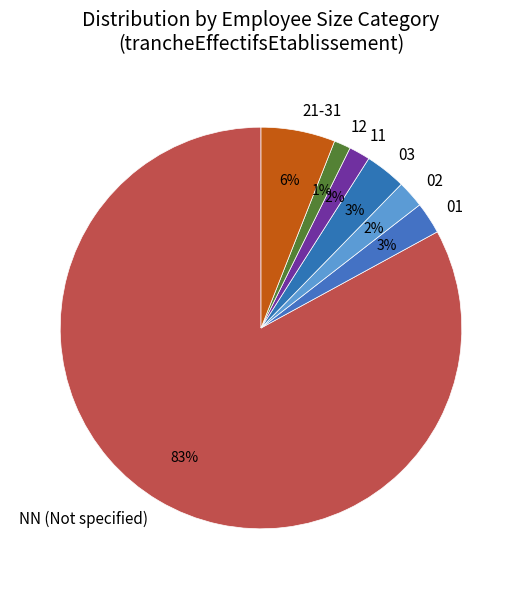

Count the number of slices in the pie.

7